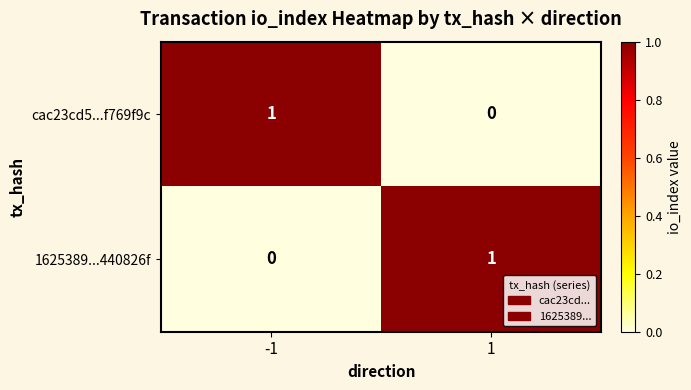

List the labels in order of cac23cd5...f769f9c value, largest first.

-1, 1